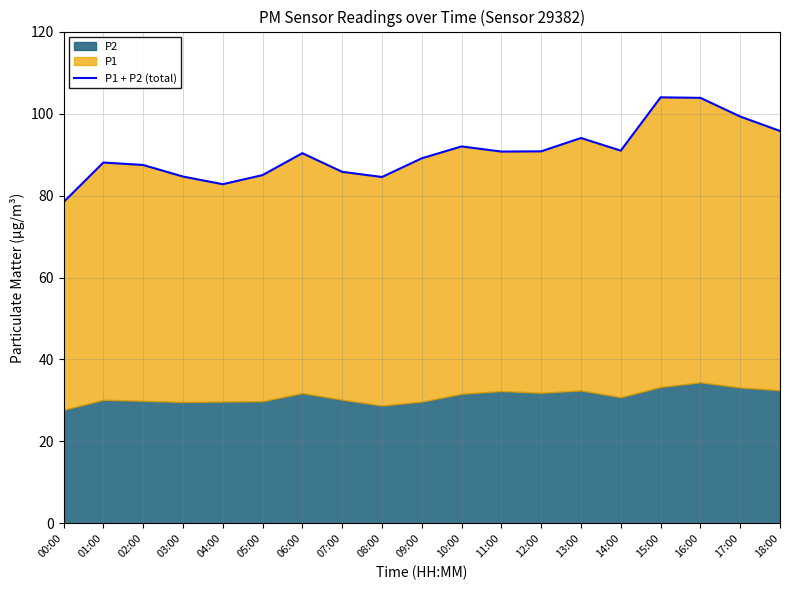

How many data points are above 90?

10